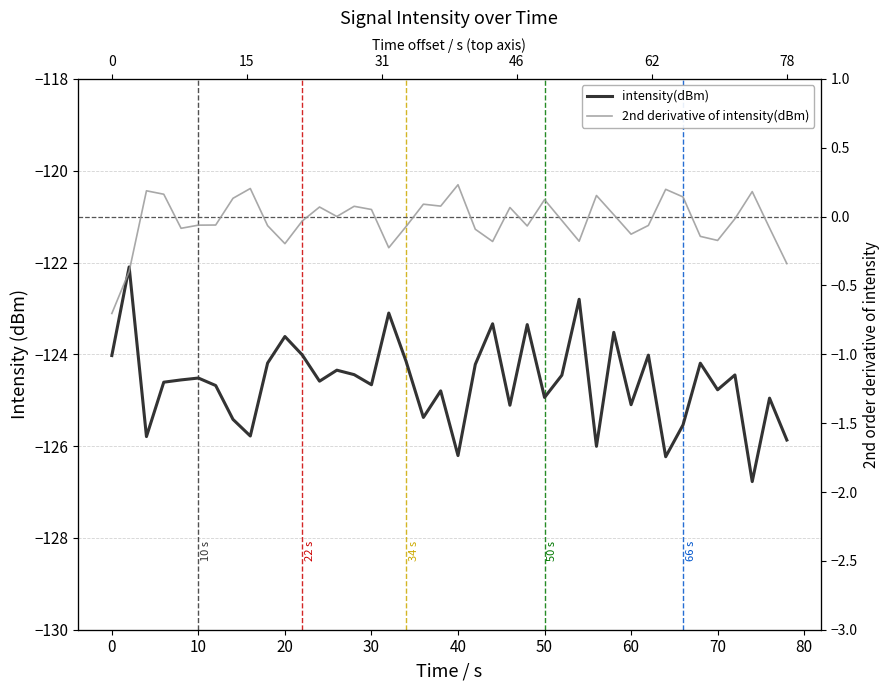

At 10, list the series in order from smallest to largest.

intensity(dBm), 2nd derivative of intensity(dBm)